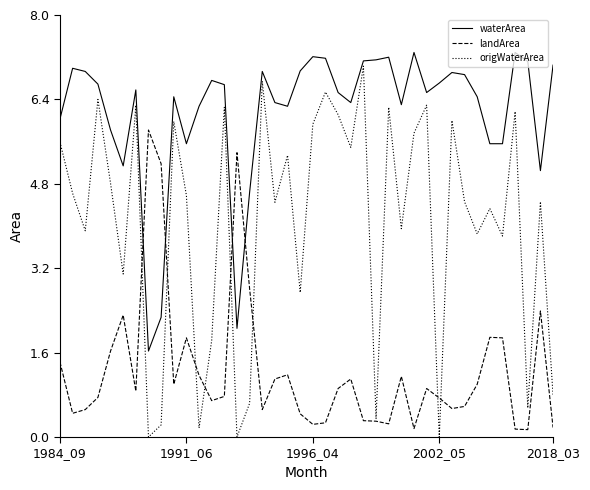

What is the difference between the maximum and second lowest values in the origWaterArea series?

7.0